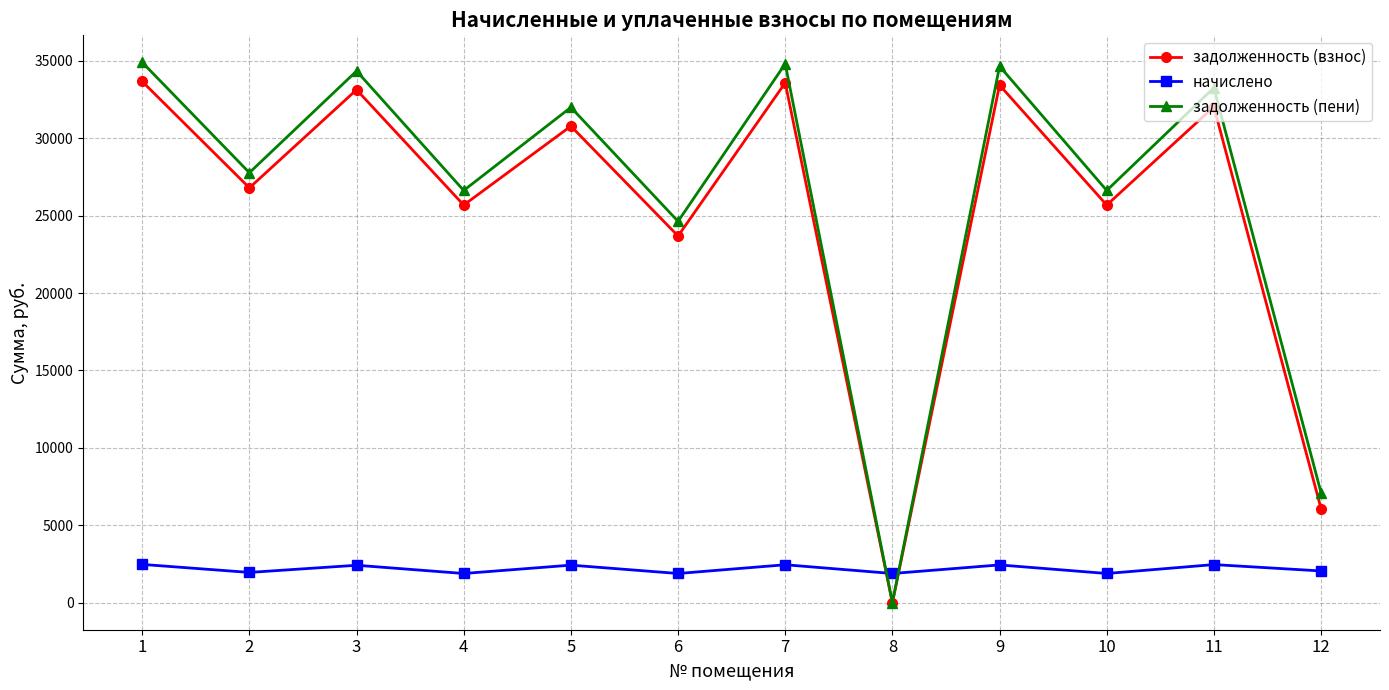

The value of задолженность (взнос) at 2 is 12532.1. True or false?

False